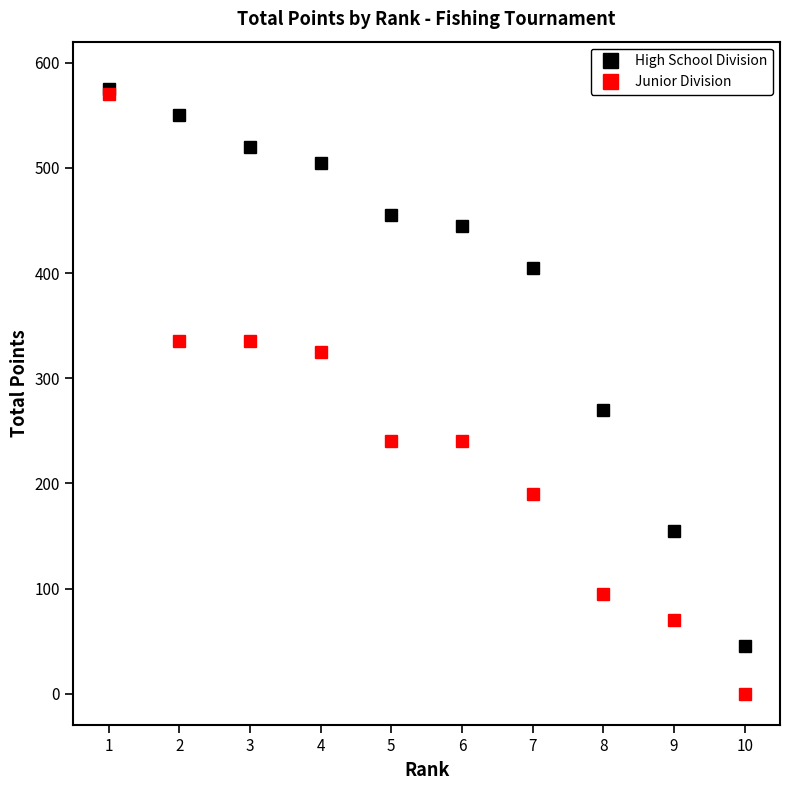

At which category is the sum across all series the highest?

1